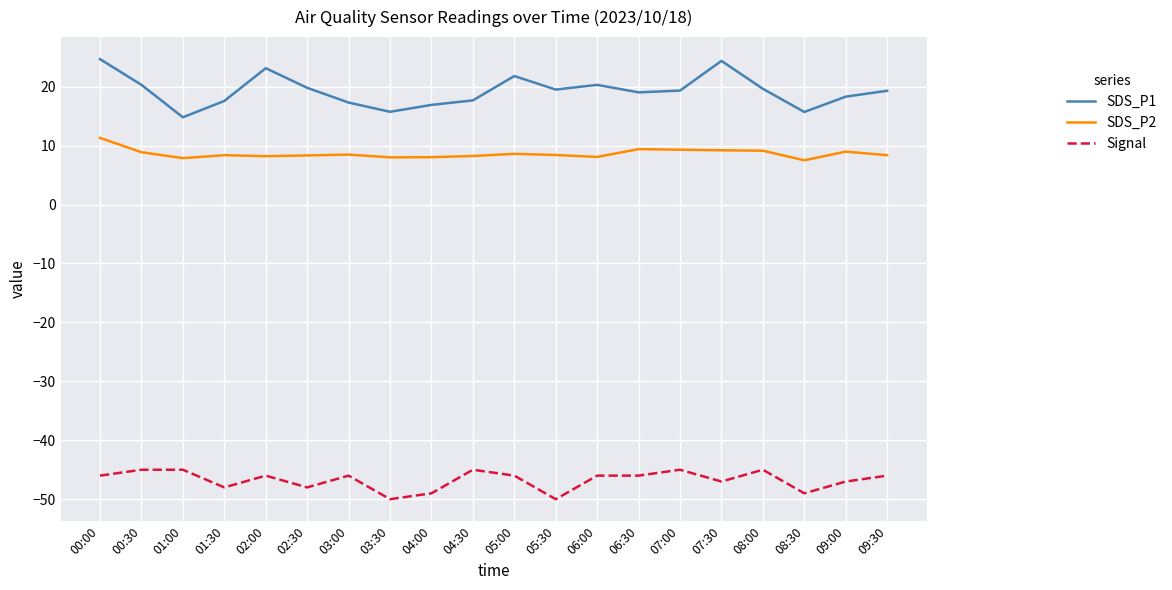

What is the approximate value of SDS_P2 at 06:00?

8.1